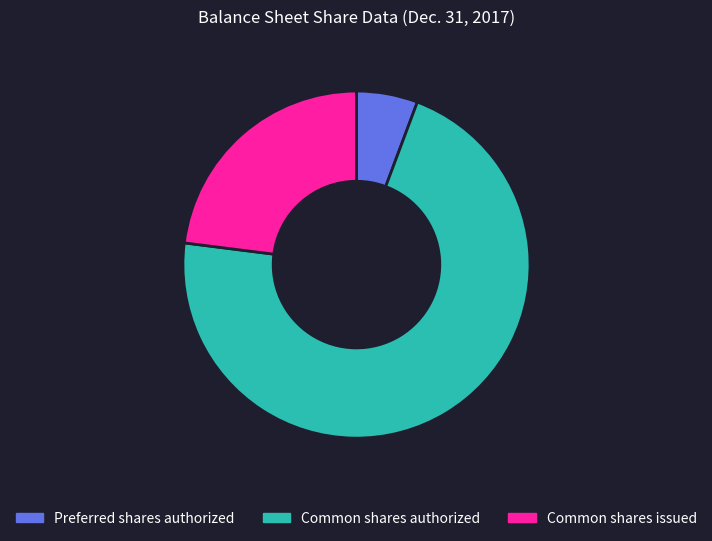

What is the ratio of the value at Common shares issued to the value at Common shares authorized?

0.3